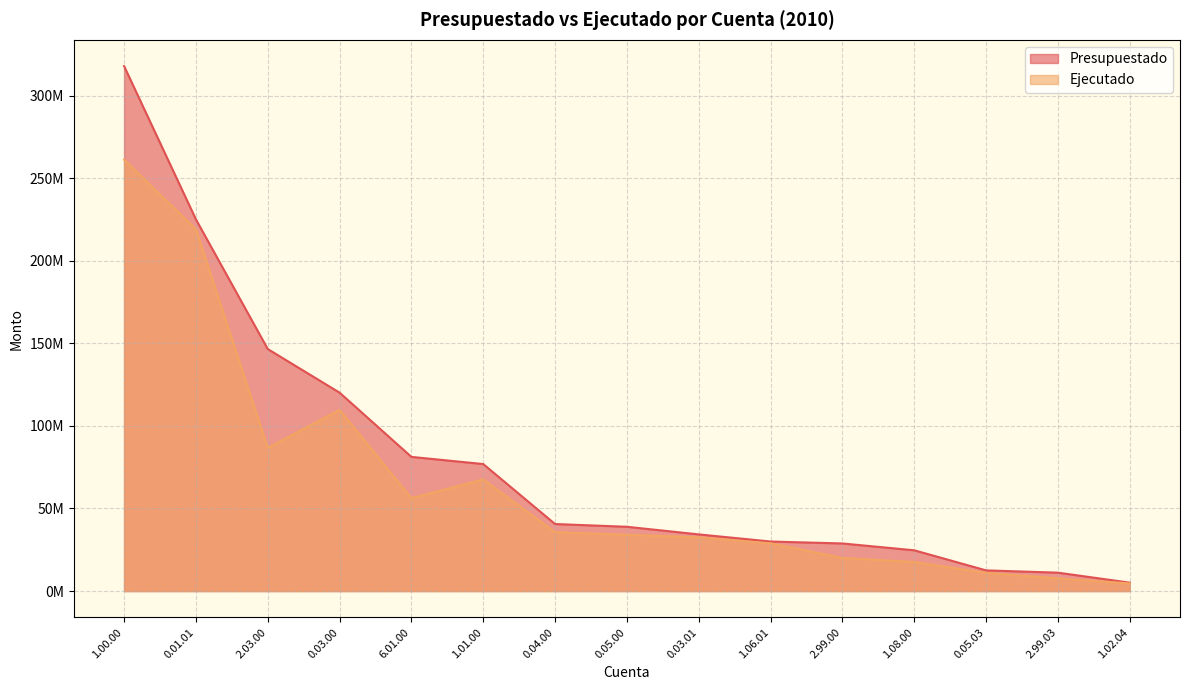

Reading right to left, list all the values displayed in this chart.

Presupuestado: 5100000.0	11140000.0	12529009.3	24688145.3	28825792.8	30000000.0	34313226.8	38931107.5	40593279.8	76910757.8	81245385.6	120144158.7	146552990.7	225093568.0	317875958.3
Ejecutado: 4639312.1	7694386.9	11009314.3	17609036.7	20047035.2	28893418.0	32551405.7	34072220.7	35675967.5	67545943.0	56268896.5	109711580.9	86715890.4	219113080.0	261213429.0